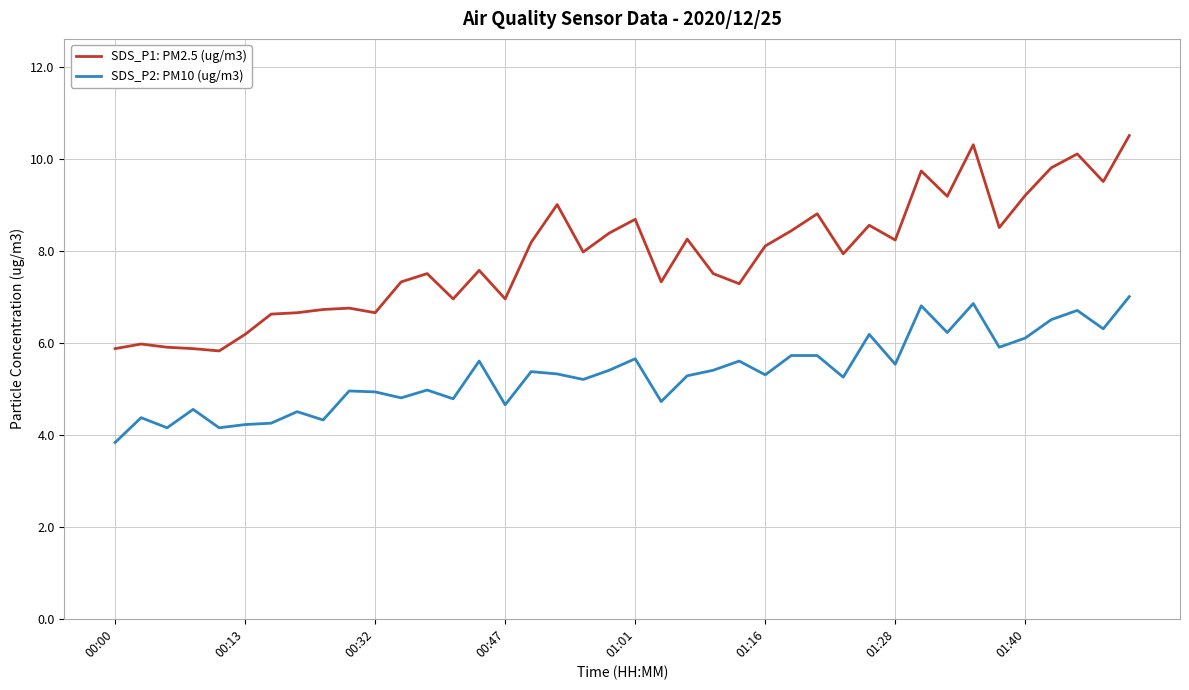

True or false: SDS_P1: PM2.5 (ug/m3) and SDS_P2: PM10 (ug/m3) intersect in this chart.

False